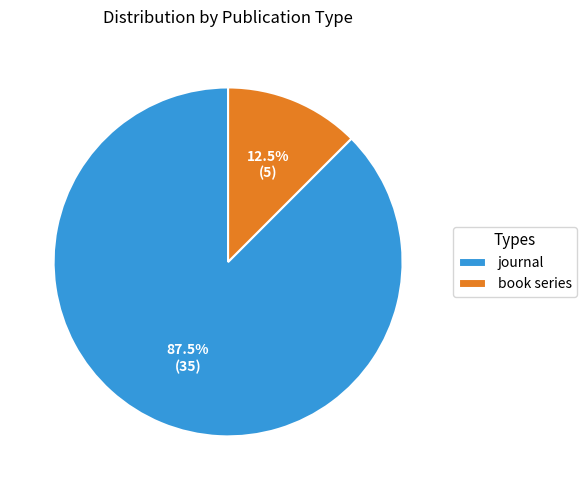

Does any single category account for the majority?

Yes